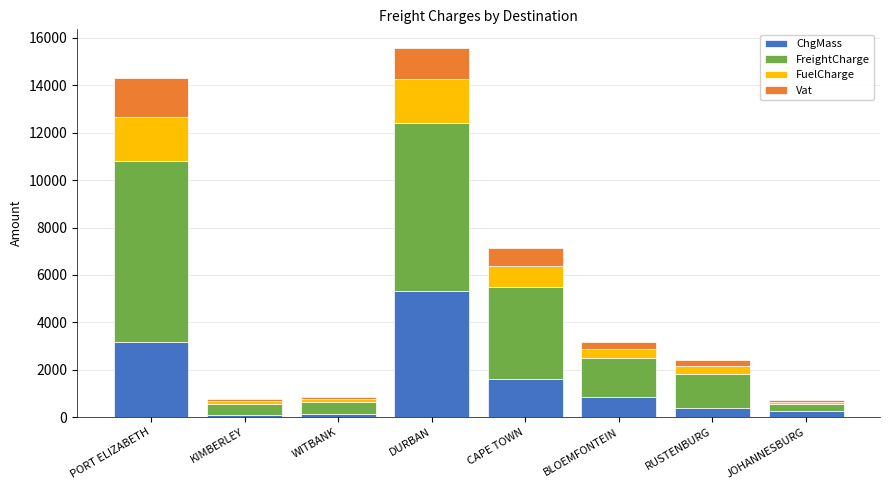

The ChgMass series shows 3167.0 at PORT ELIZABETH. True or false?

True